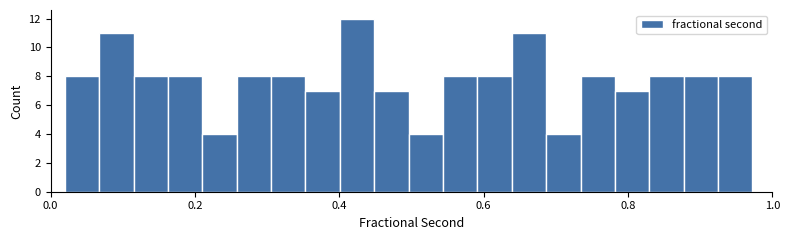

Around what value on the x-axis is the tallest bar? Give the approximate position of its centre, as read against the axis.

0.42